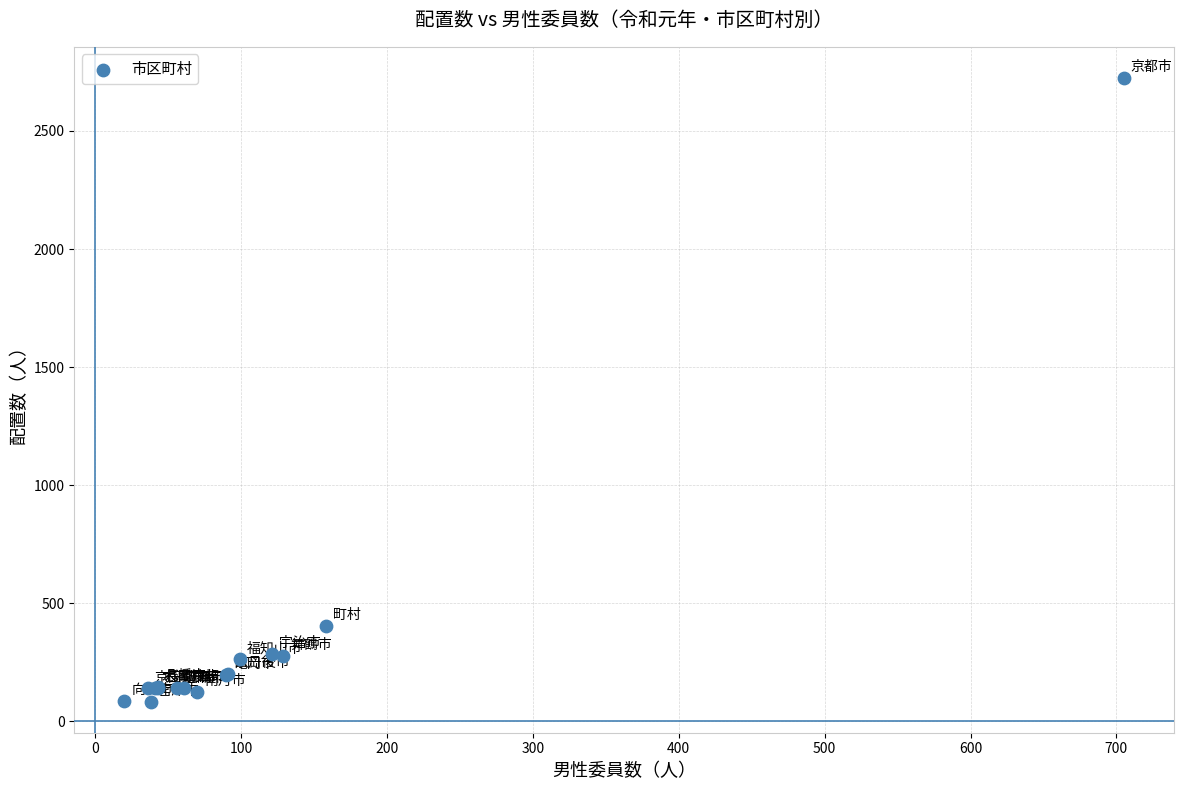

What Y value in the scatter plot is closest to 1404?

405